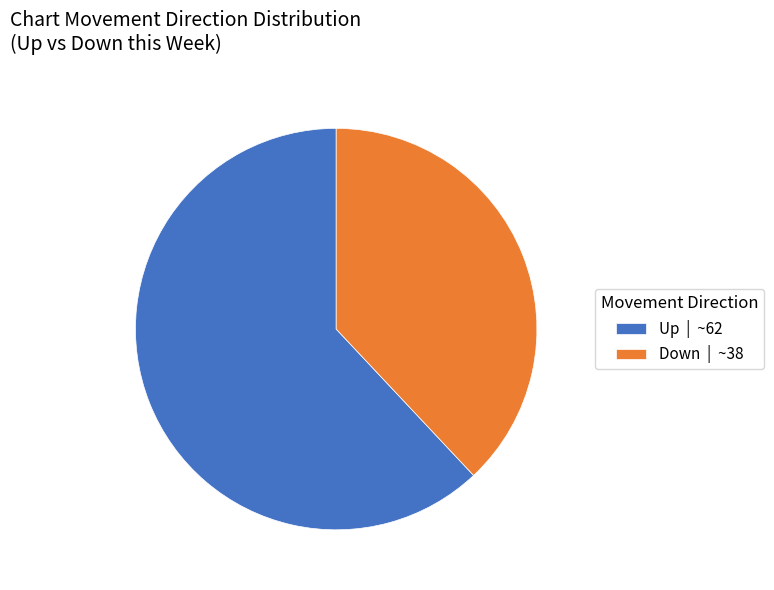

What is the smallest slice in the pie chart?

Down